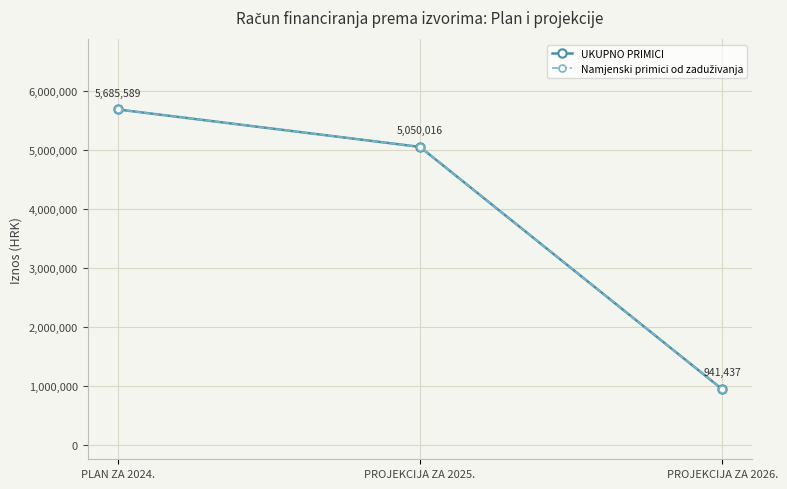

True or false: Namjenski primici od zaduživanja has a value of 5050016 at PROJEKCIJA ZA 2025..

True